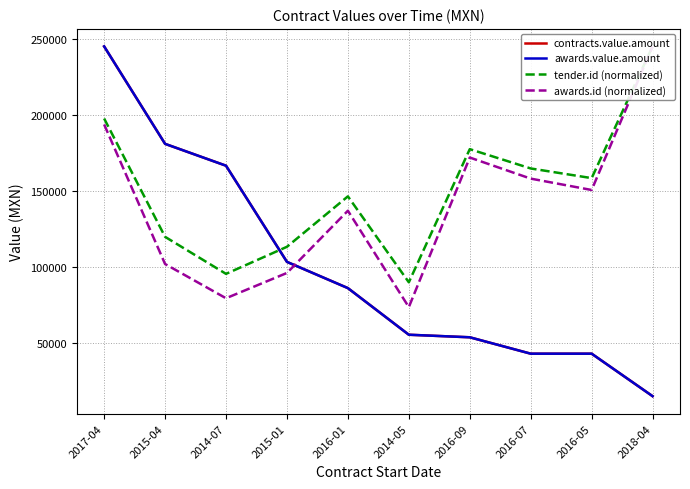

The tender.id (normalized) series shows 245102.6 at 2018-04. True or false?

True